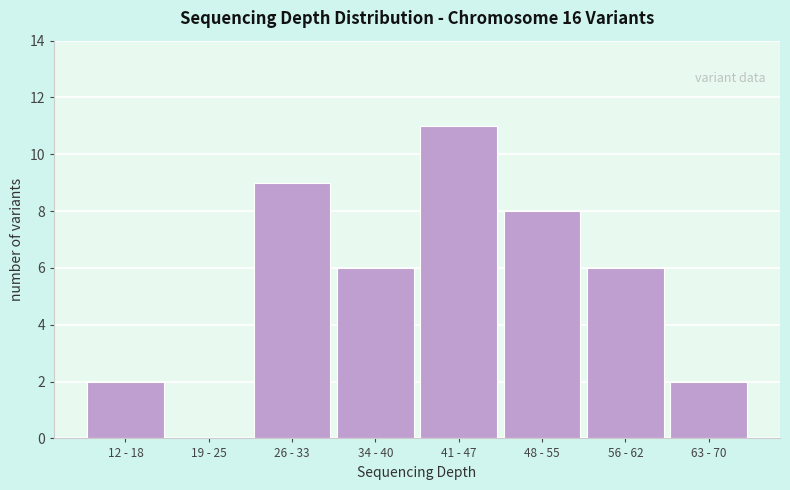

Reading left to right, transcribe all the data shown in this chart.

12 - 18=2	19 - 25=0	26 - 33=9	34 - 40=6	41 - 47=11	48 - 55=8	56 - 62=6	63 - 70=2